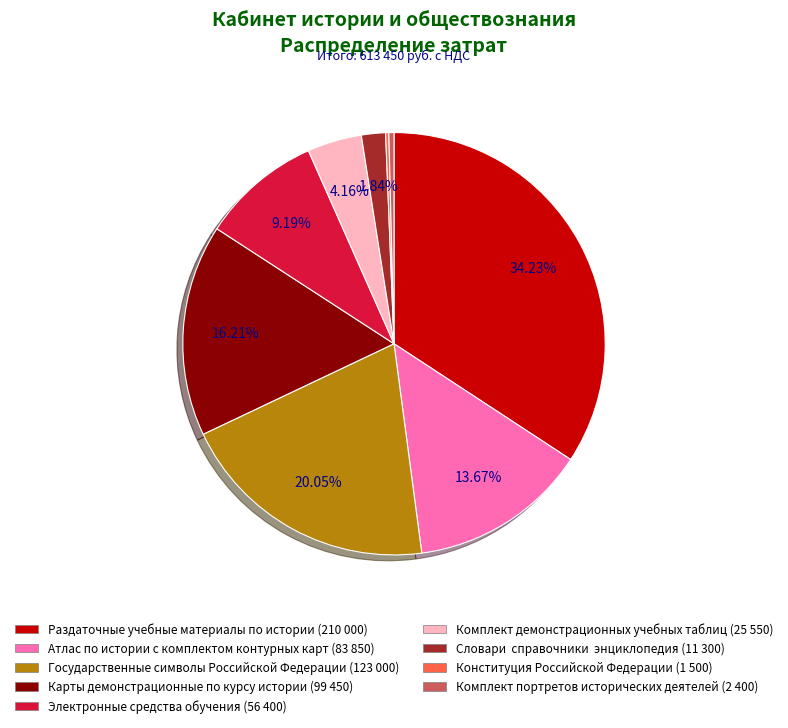

Is there any slice that represents more than half of the pie?

No